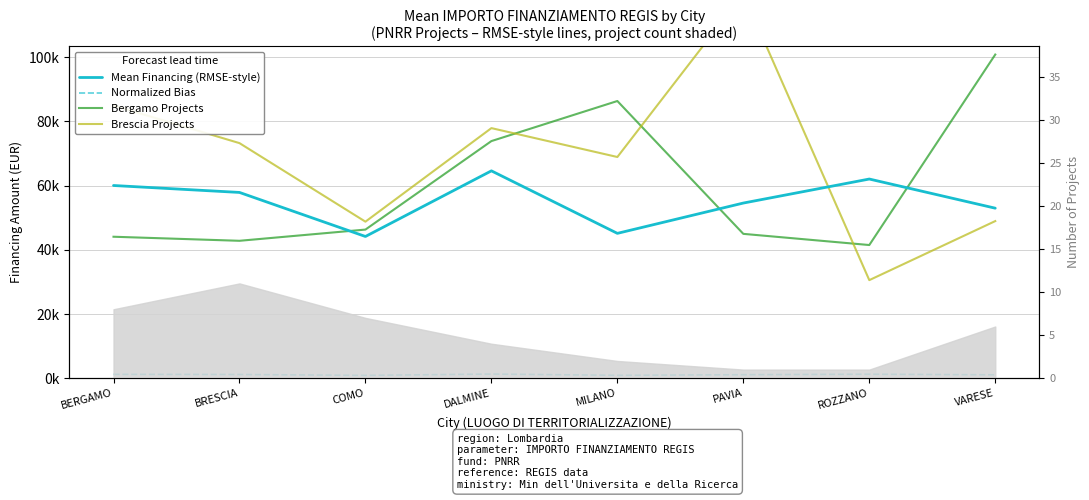

What is the difference between the maximum and minimum values in the Normalized Bias series?

409.0